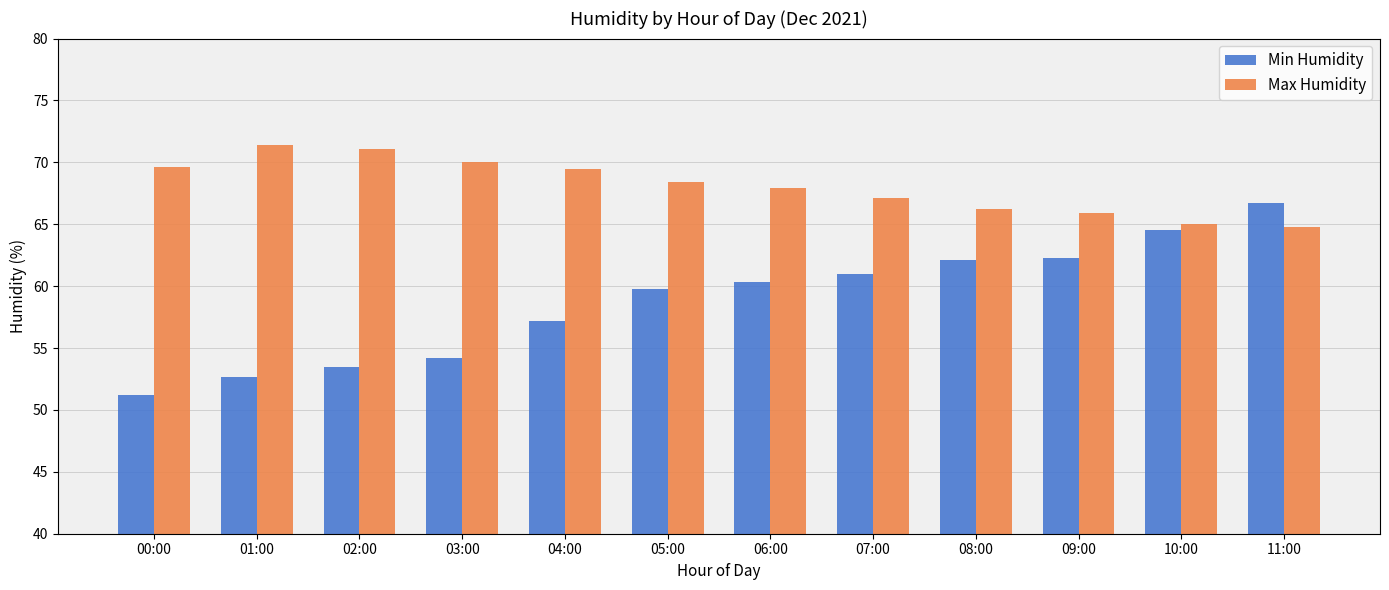

What is the maximum value shown in the chart?

71.4